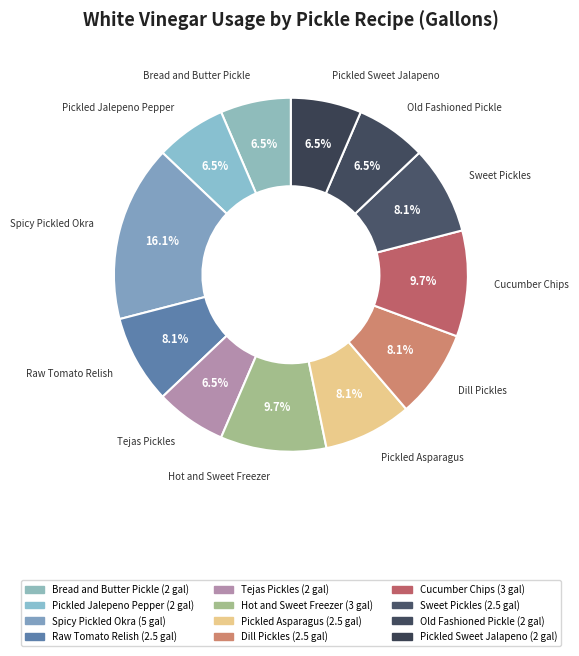

Which category has the biggest portion of the pie?

Spicy Pickled Okra